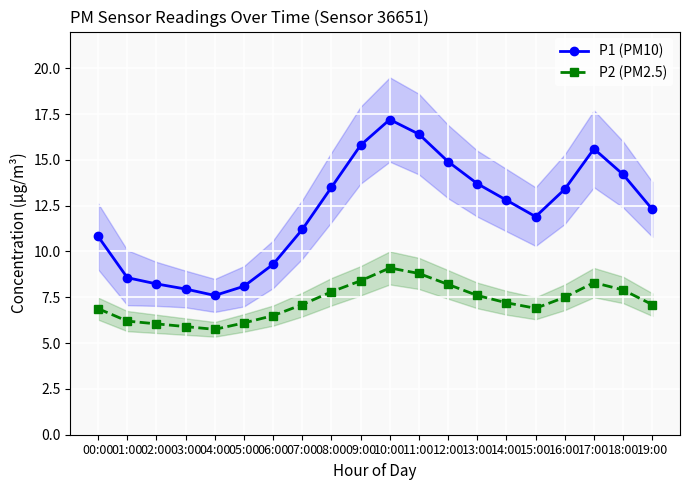

Does the chart display data point markers on the line(s)?

Yes